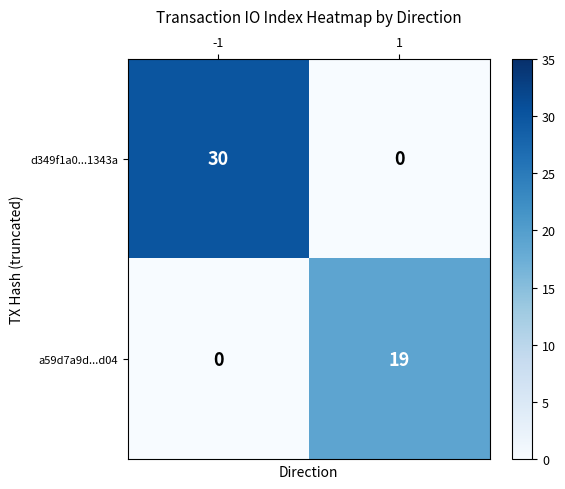

Rank the series at 1 from lowest to highest value.

d349f1a0...1343a, a59d7a9d...d04